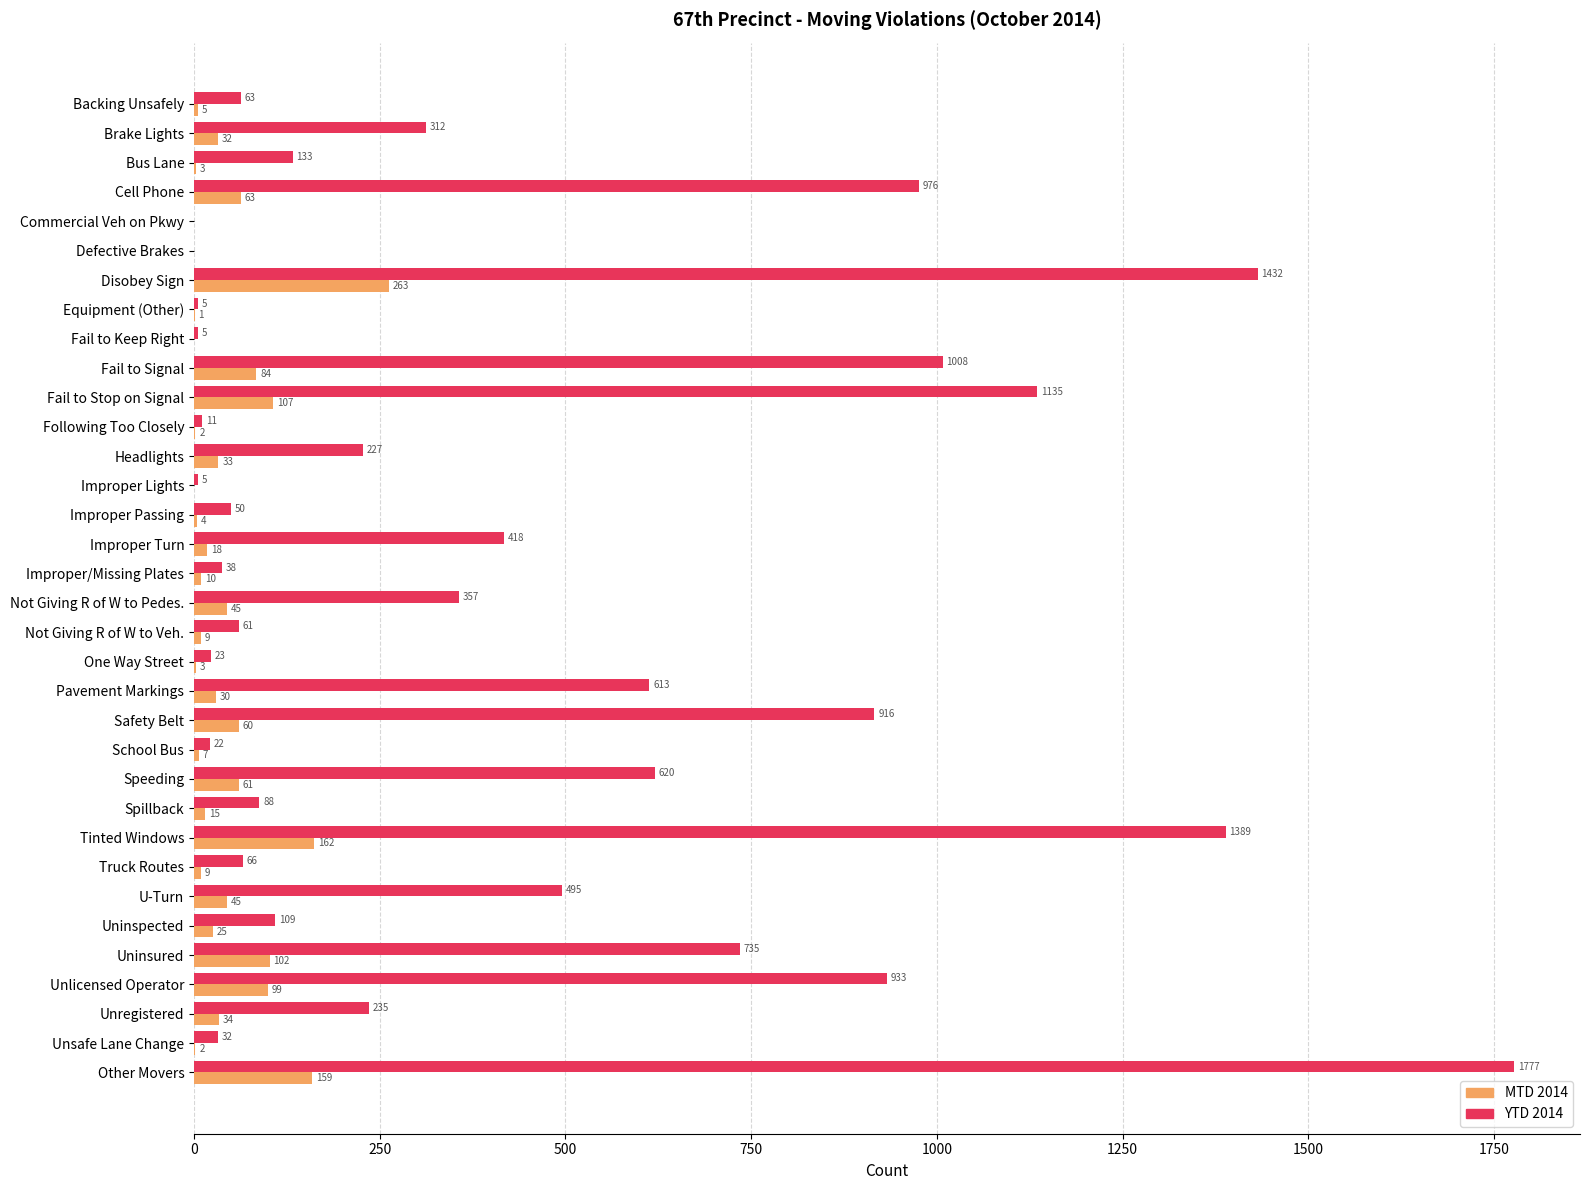

What is the greatest value displayed?

1777